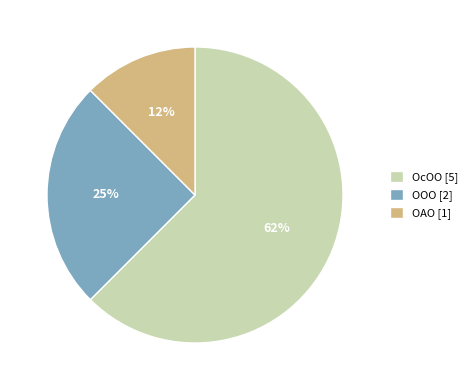

Is it true that ОАО is 5% of the pie?

False